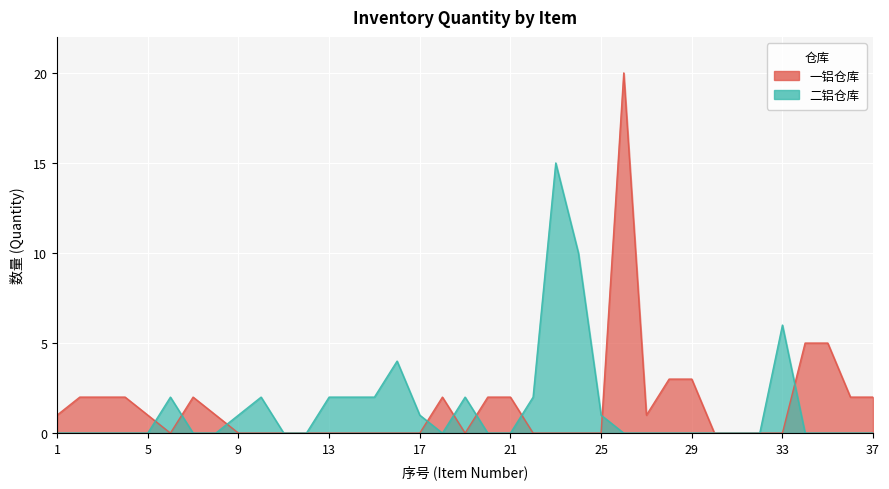

What is the value of the 二铝仓库 point at the 16th from the left?

4